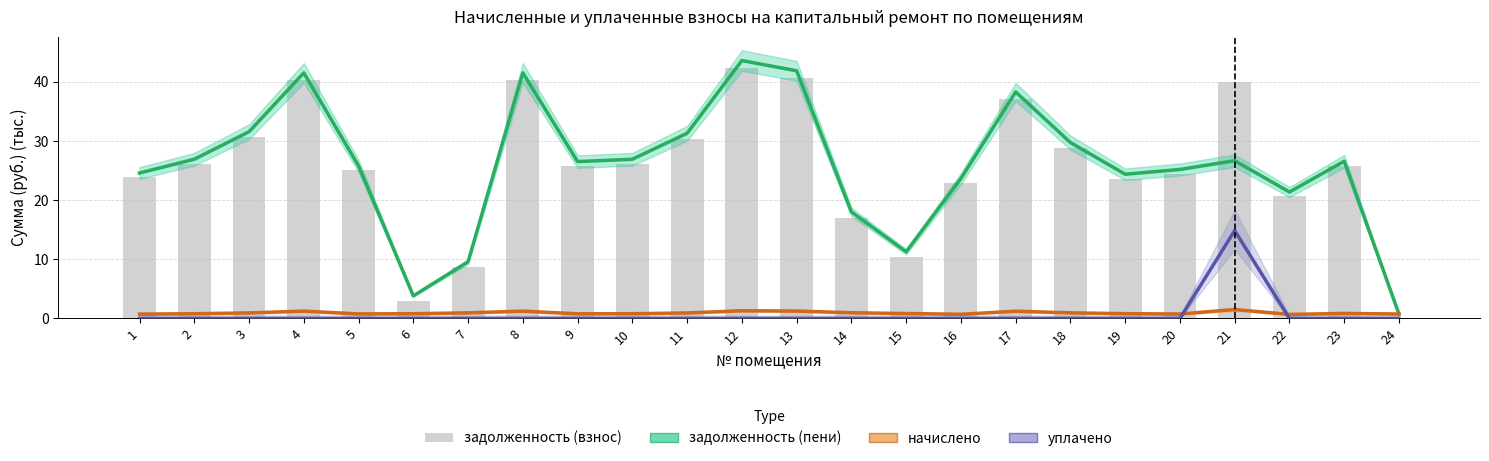

At how many categories does at least one series exceed 35?

6